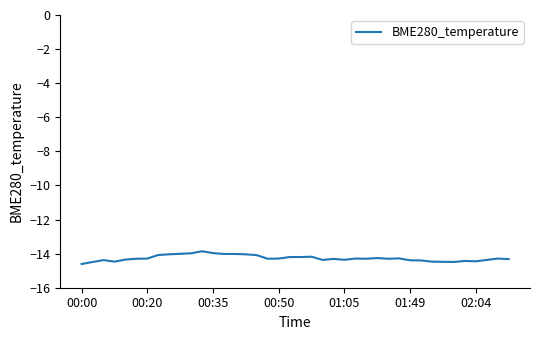

What is the smallest value displayed?

-14.6